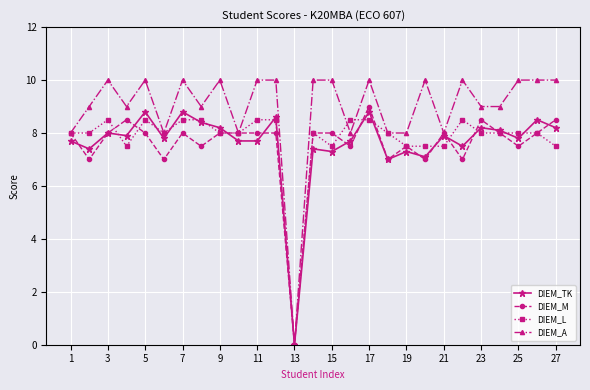

Which series has the largest total across all categories?

DIEM_A